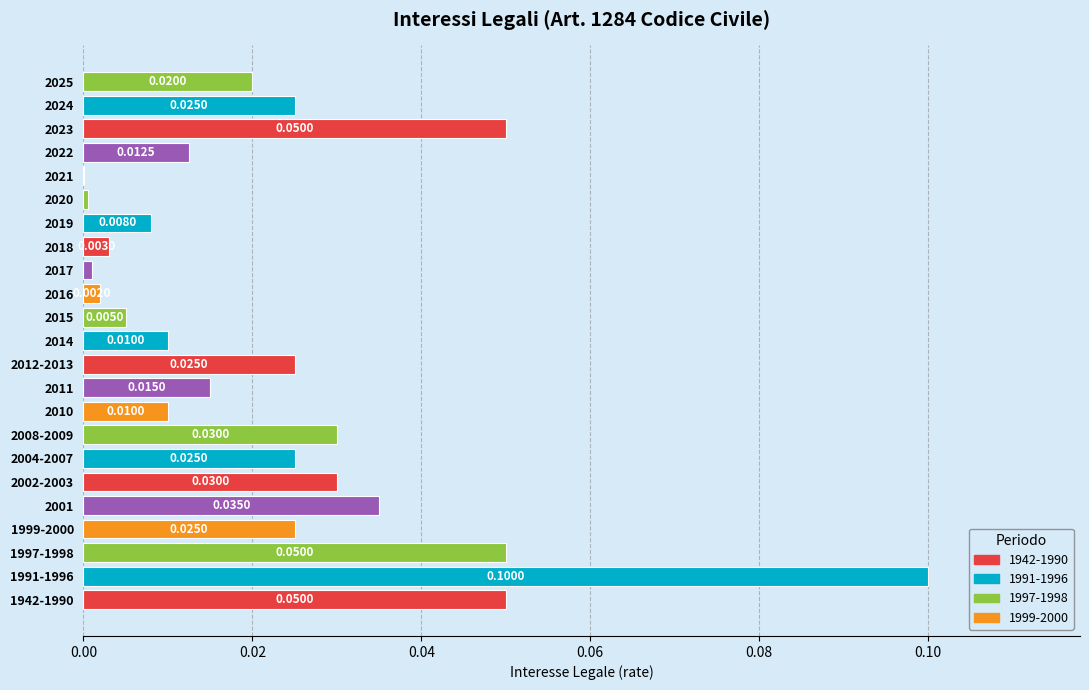

What is the sum of all values?

0.5